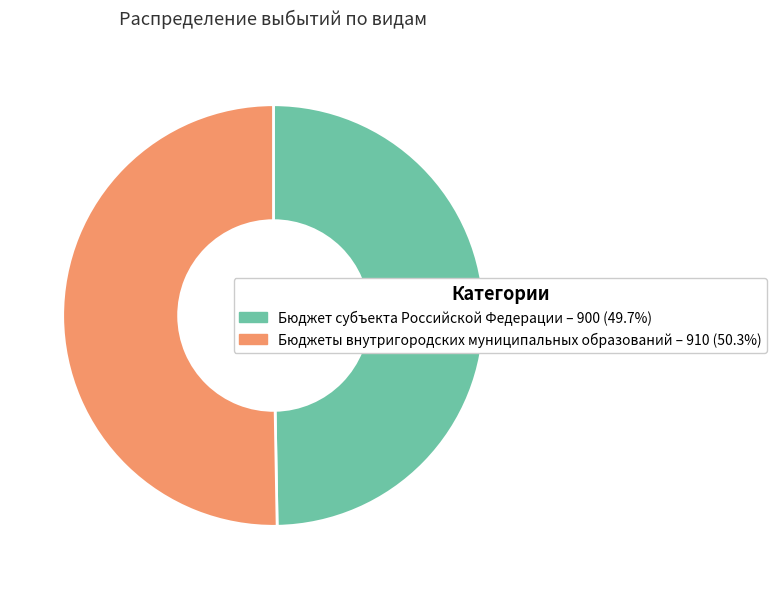

Is there a majority slice in this chart?

Yes